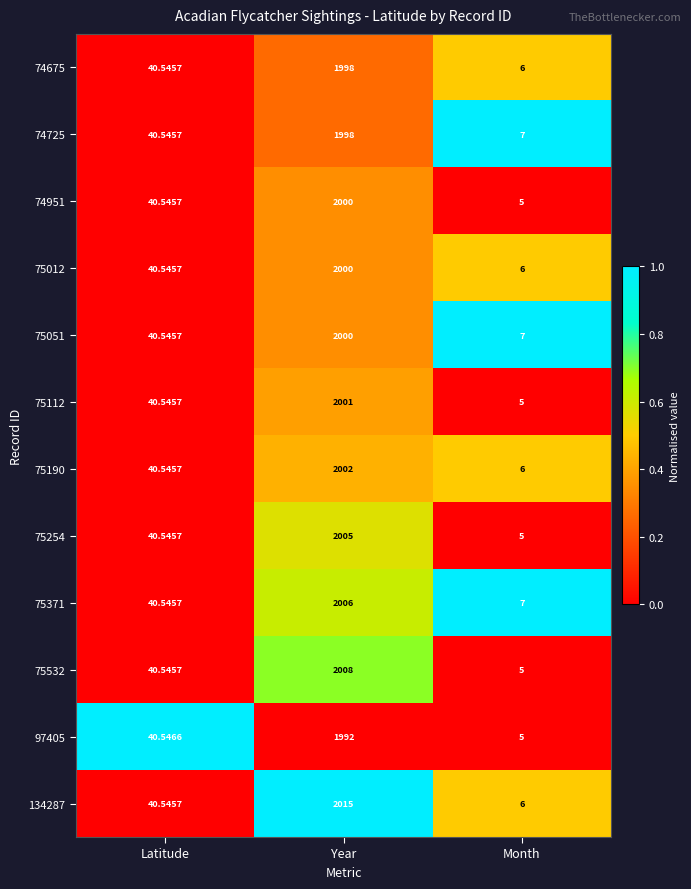

Rank the categories by 75112 value from highest to lowest.

Year, Latitude, Month